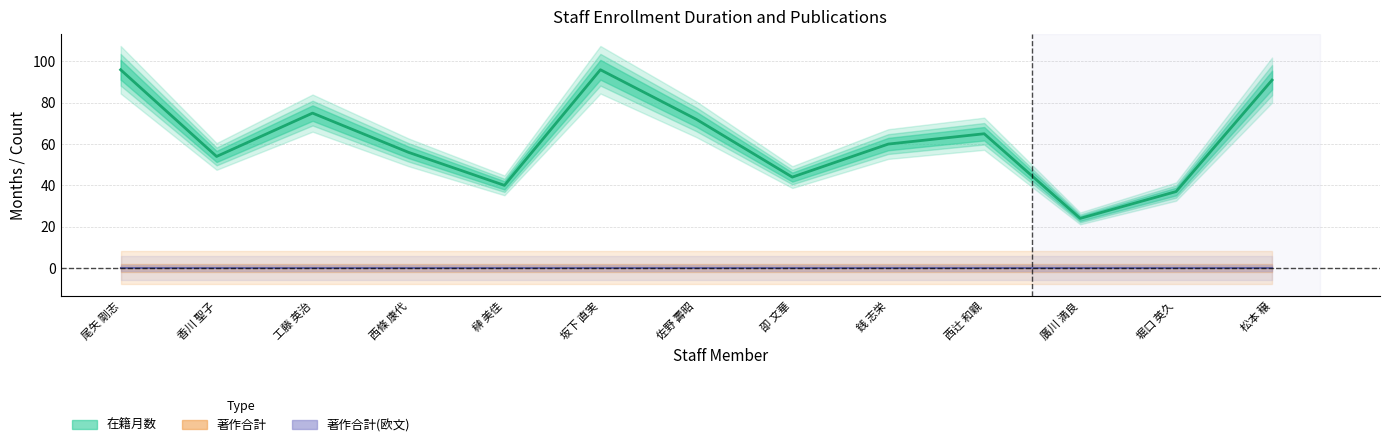

Which series has the largest range (max minus min)?

在籍月数